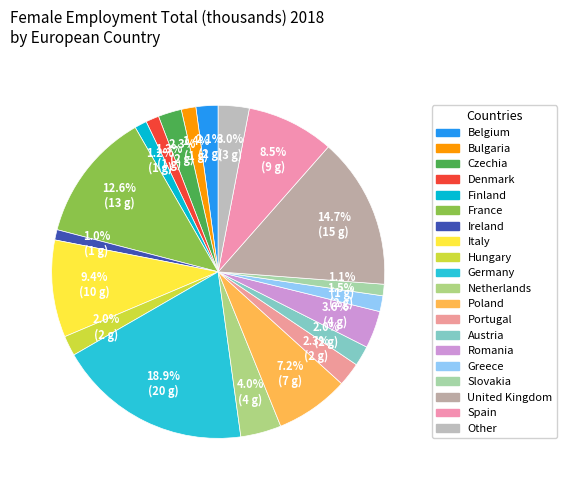

Count the number of slices in the pie.

20